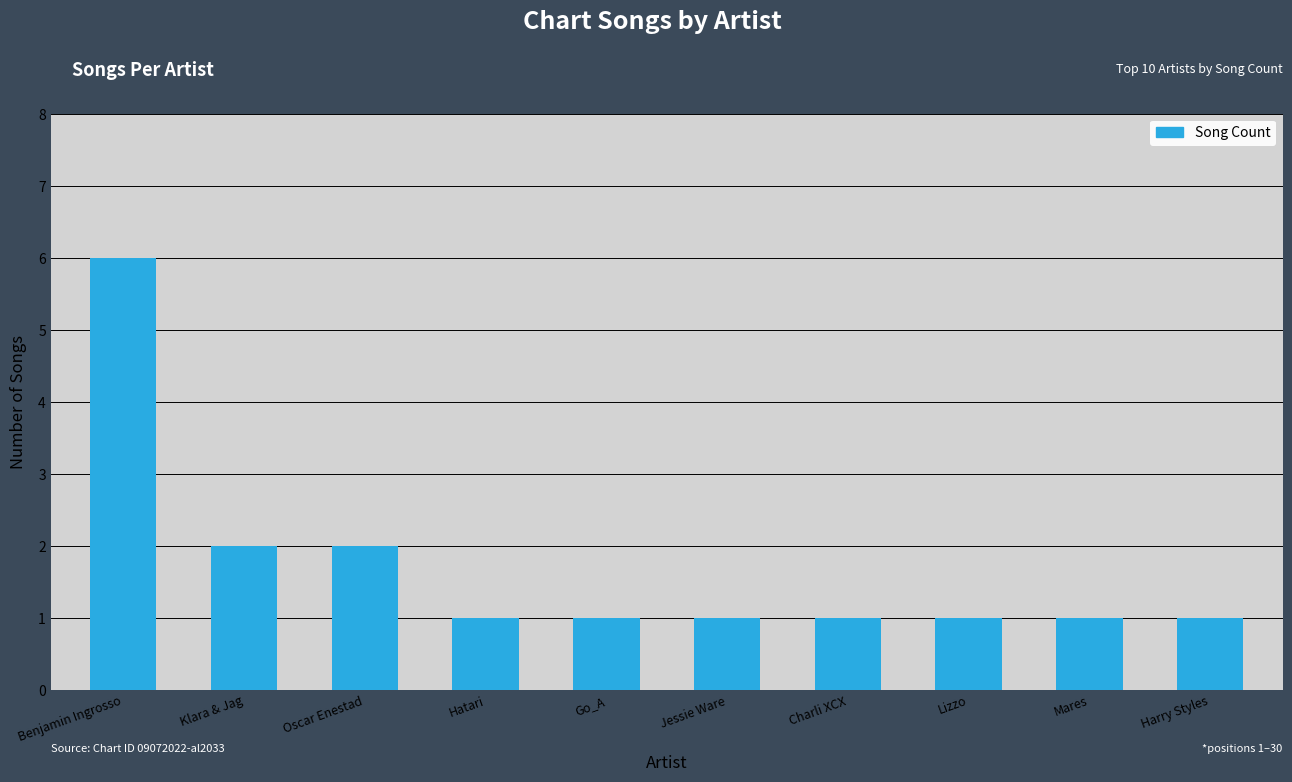

Approximately how many times larger is the value at Charli XCX compared to Go_A?

1.0